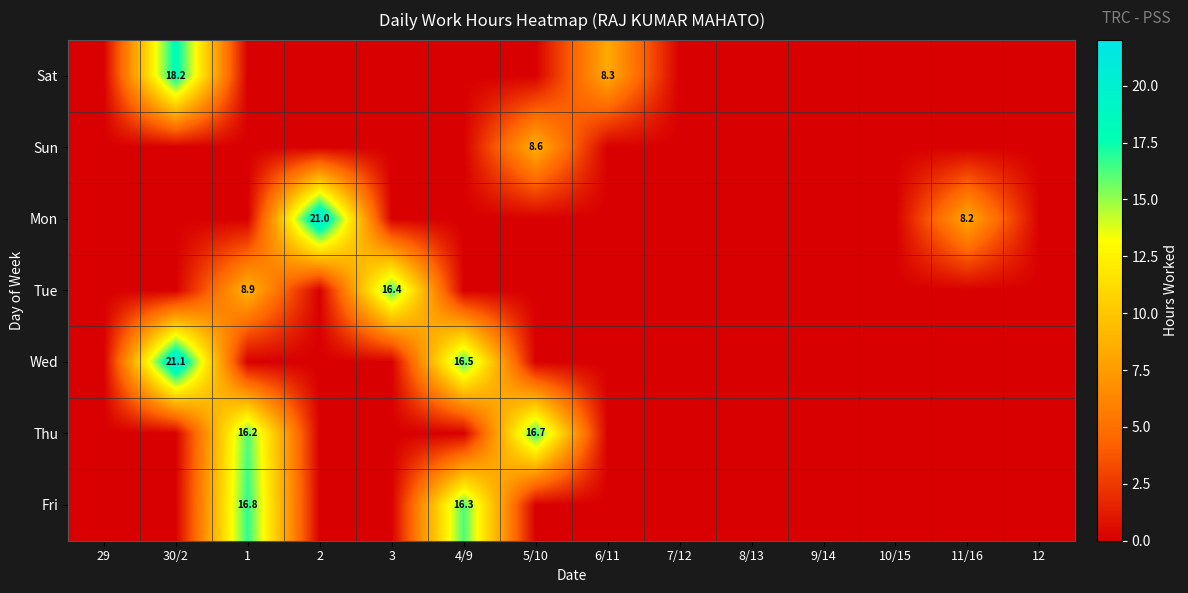

Rank the series by their maximum value, from lowest to highest.

Sun, Tue, Thu, Fri, Sat, Mon, Wed